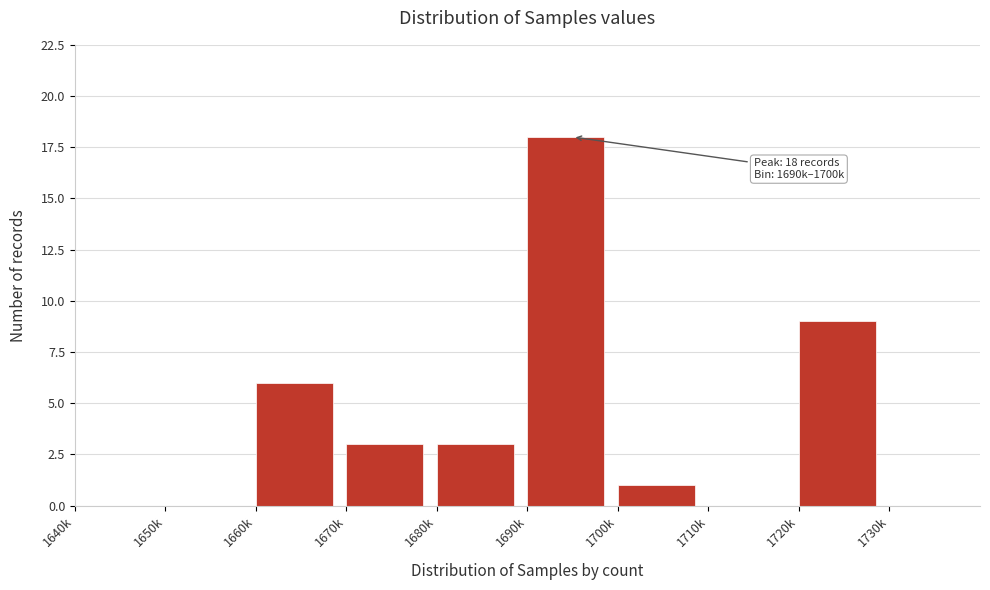

Reading left to right, extract all data points from this chart.

1640k=0	1650k=0	1660k=6	1670k=3	1680k=3	1690k=18	1700k=1	1710k=0	1720k=9	1730k=0